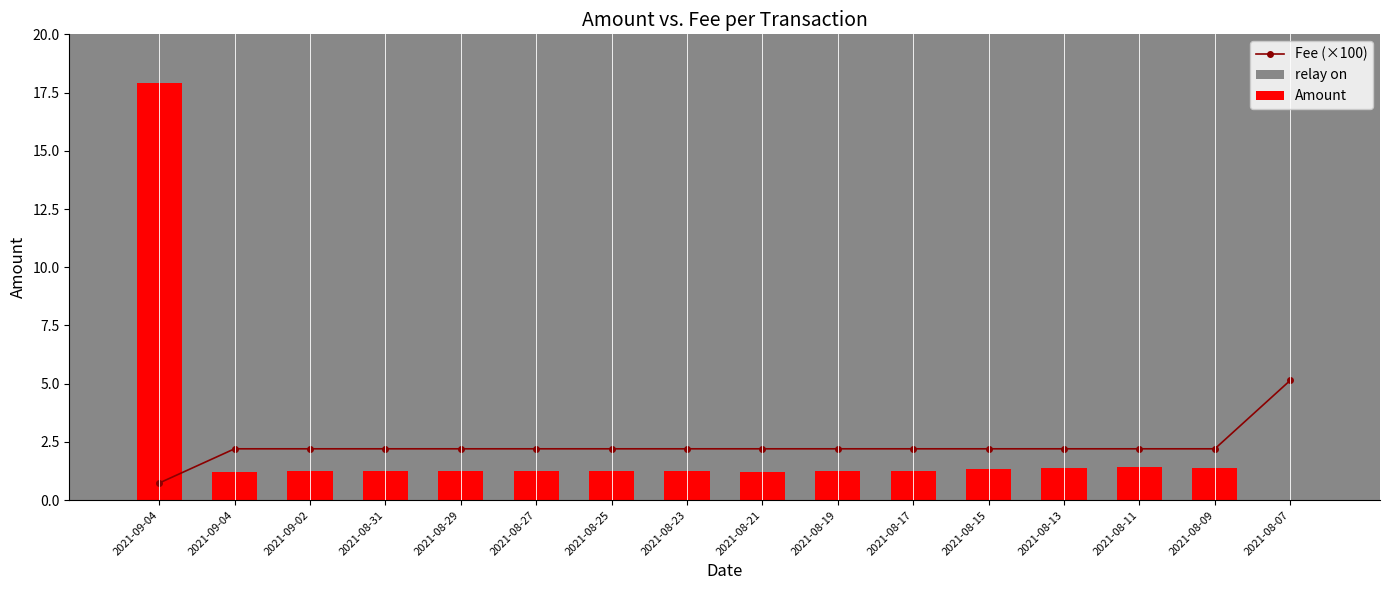

Rank the categories by relay on value from lowest to highest.

2021-09-04, 2021-09-04, 2021-09-02, 2021-08-31, 2021-08-29, 2021-08-27, 2021-08-25, 2021-08-23, 2021-08-21, 2021-08-19, 2021-08-17, 2021-08-15, 2021-08-13, 2021-08-11, 2021-08-09, 2021-08-07